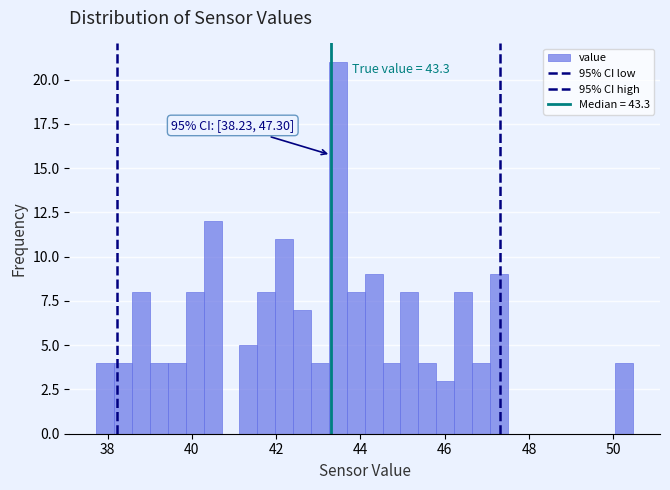

Around what value on the x-axis is the tallest bar? Give the approximate position of its centre, as read against the axis.

43.4